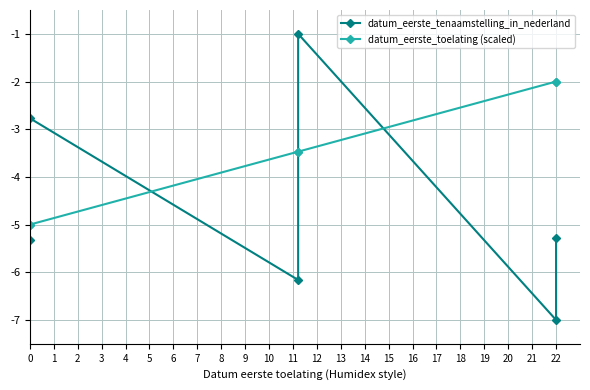

What is the difference between the highest and lowest values at 3?

2.5